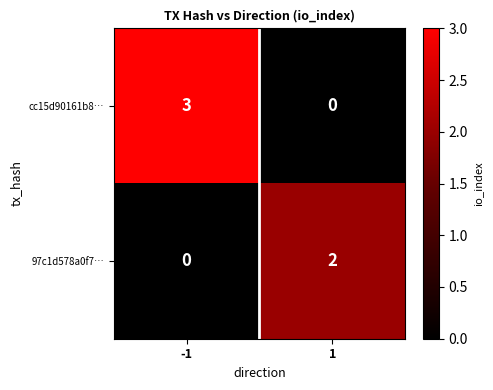

Is it true that 97c1d578a0f7… equals -1 at -1?

False